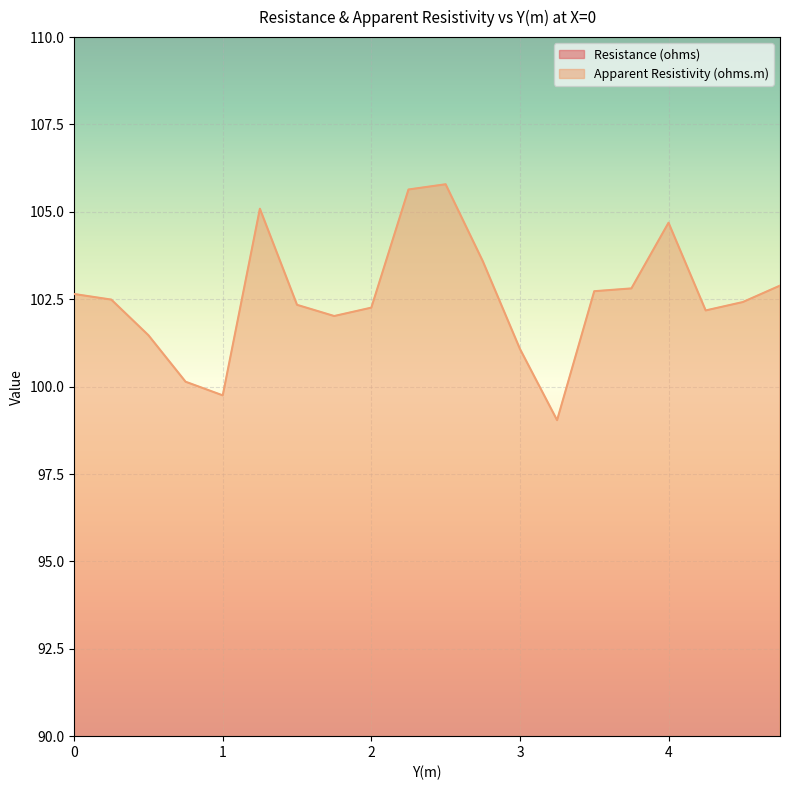

Reading left to right, transcribe all the data shown in this chart.

Resistance (ohms): 0.0=65.3	0.25=65.2	0.5=64.6	0.75=63.8	1.0=63.5	1.25=66.9	1.5=65.2	1.75=65.0	2.0=65.1	2.25=67.2	2.5=67.3	2.75=66.0	3.0=64.3	3.25=63.0	3.5=65.4	3.75=65.5	4.0=66.7	4.25=65.0	4.5=65.2	4.75=65.5
Apparent Resistivity (ohms.m): 0.0=102.7	0.25=102.5	0.5=101.5	0.75=100.1	1.0=99.8	1.25=105.1	1.5=102.3	1.75=102.0	2.0=102.3	2.25=105.6	2.5=105.8	2.75=103.6	3.0=101.1	3.25=99.0	3.5=102.7	3.75=102.8	4.0=104.7	4.25=102.2	4.5=102.4	4.75=102.9